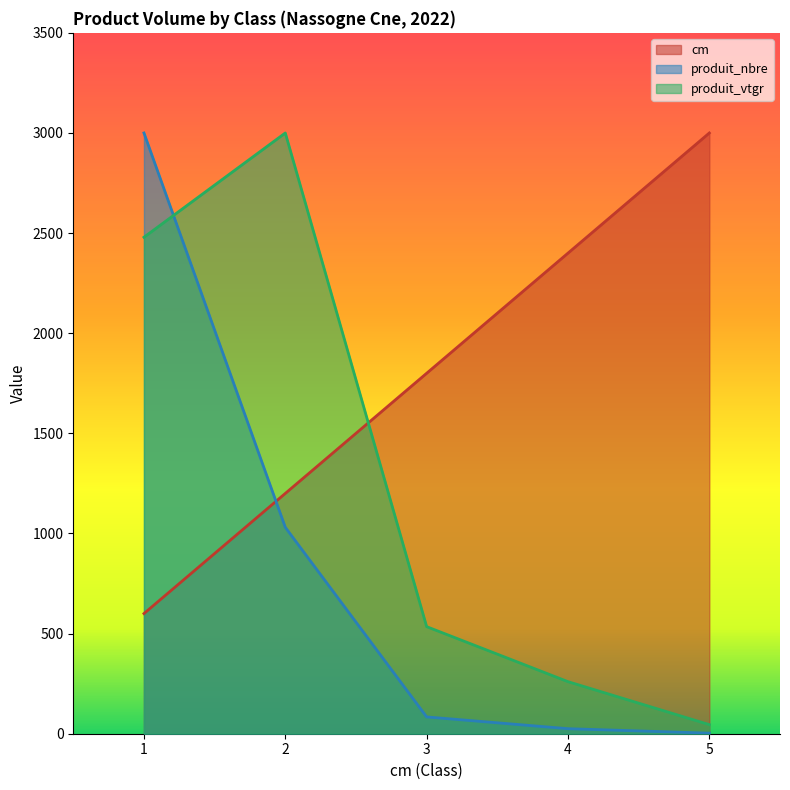

Which series has the largest total across all categories?

cm